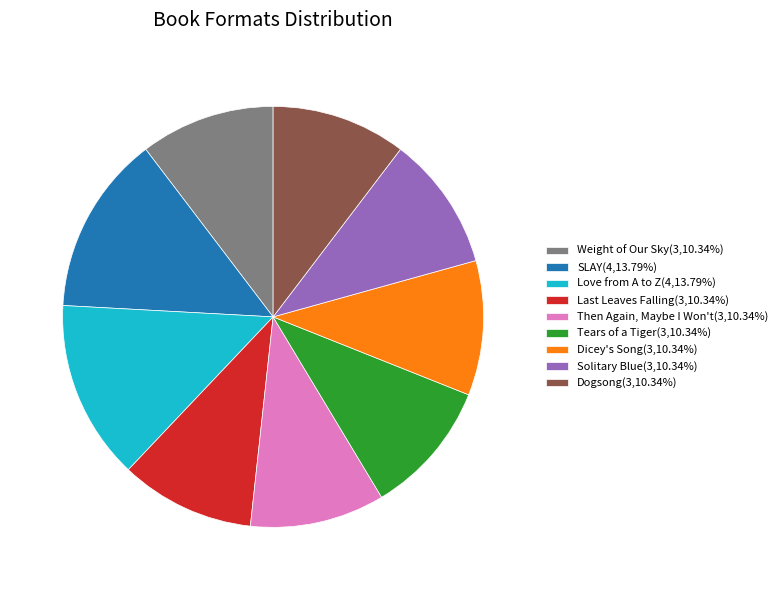

Is it true that Dicey's Song is 17% of the pie?

False